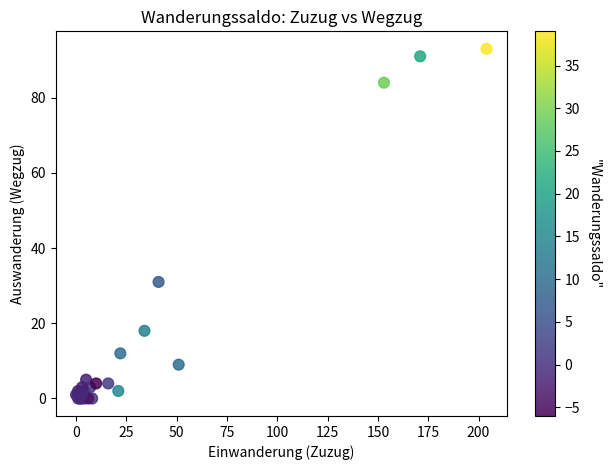

What Y value in the scatter plot is closest to 46?

31